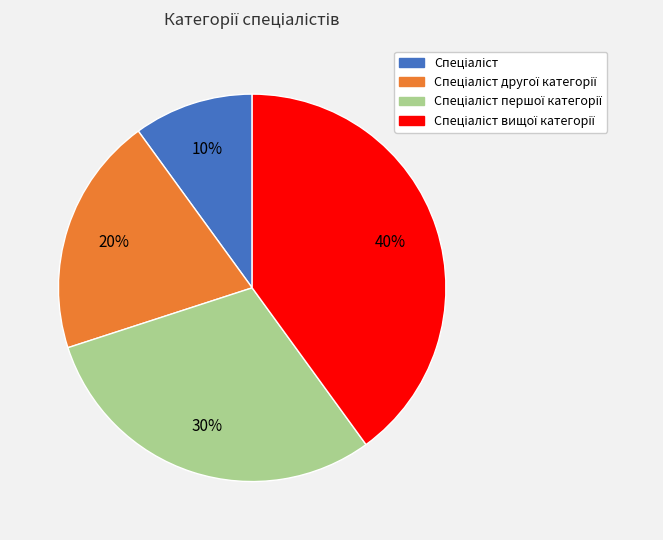

Is there a majority slice in this chart?

No